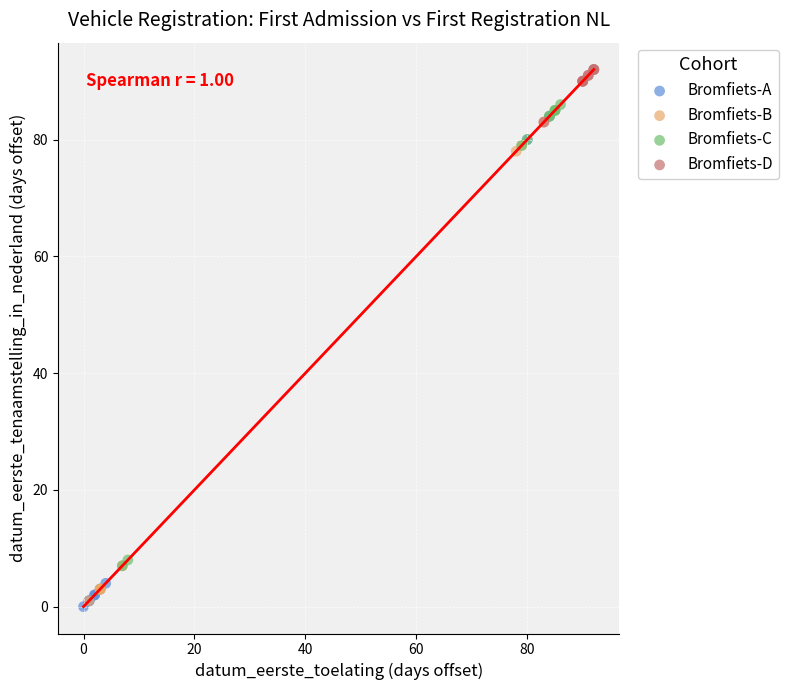

Which series has the widest spread of Y values?

Bromfiets-A